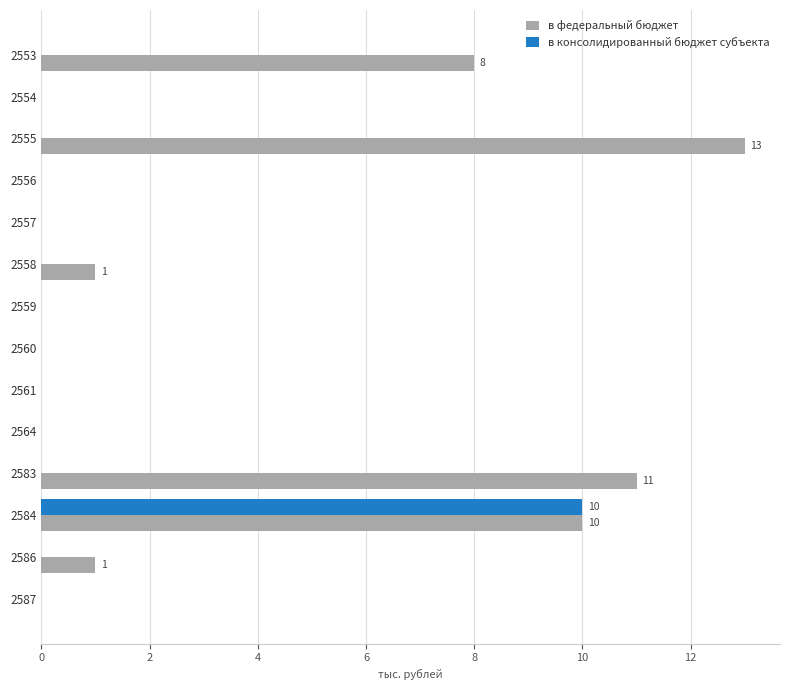

Which series has the largest total across all categories?

в федеральный бюджет